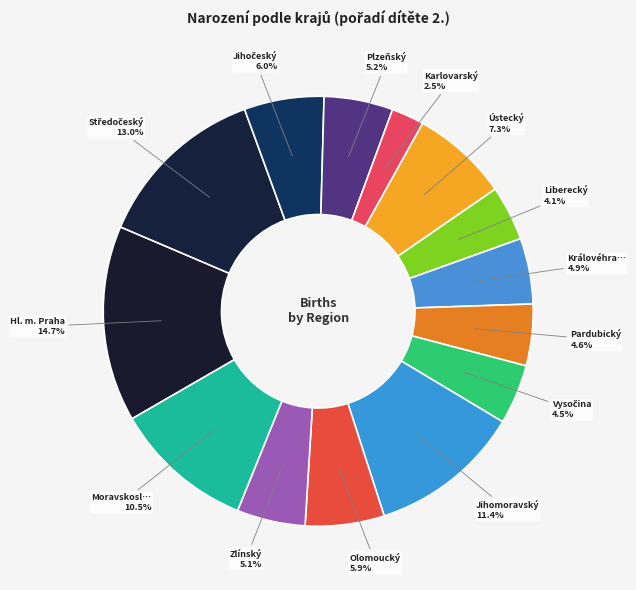

How many segments does this pie chart have?

14